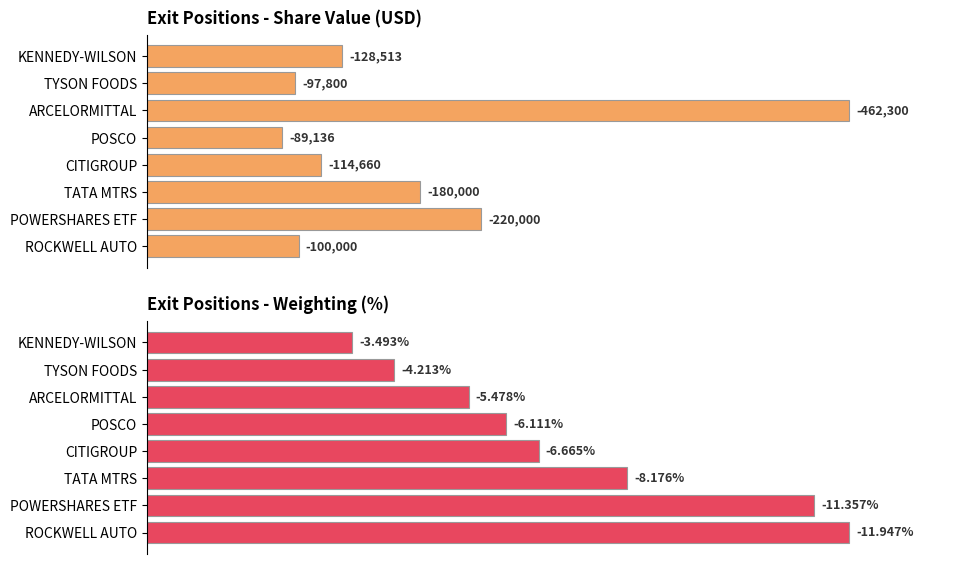

How many bars are there in each group?

2